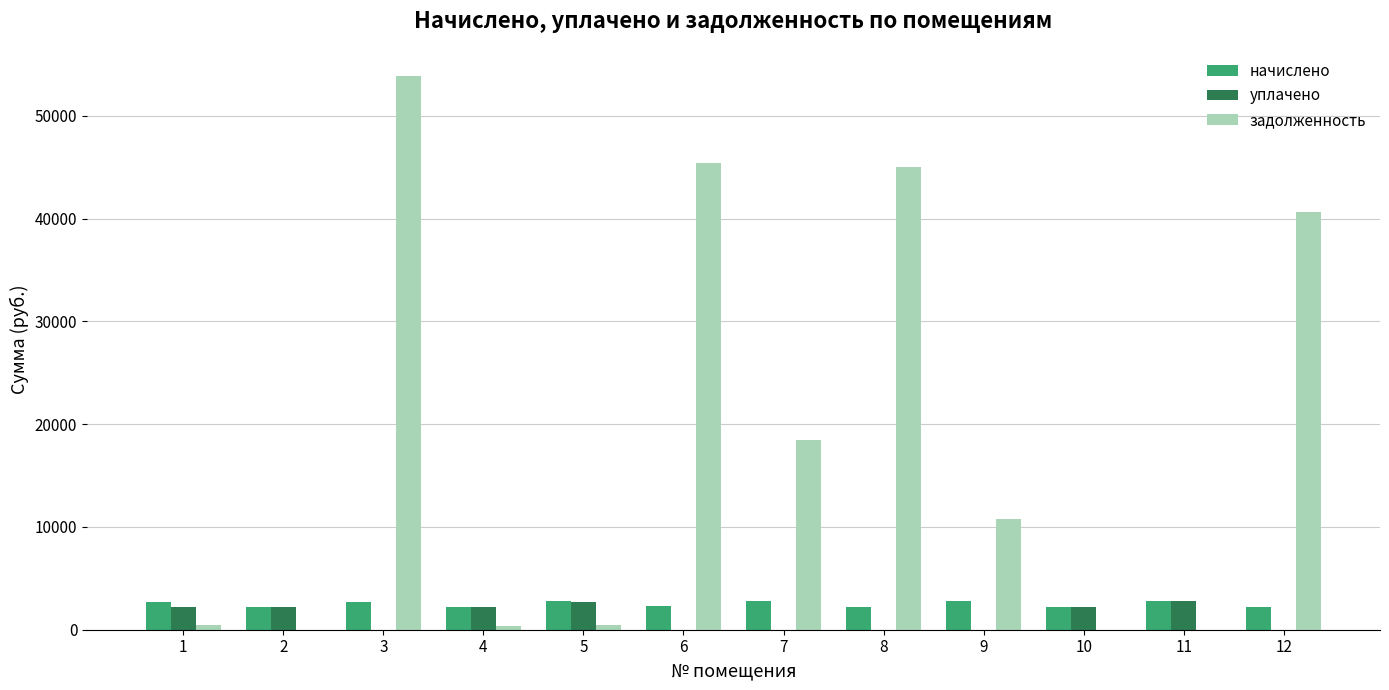

True or false: задолженность has a value of 45462.9 at 6.

True